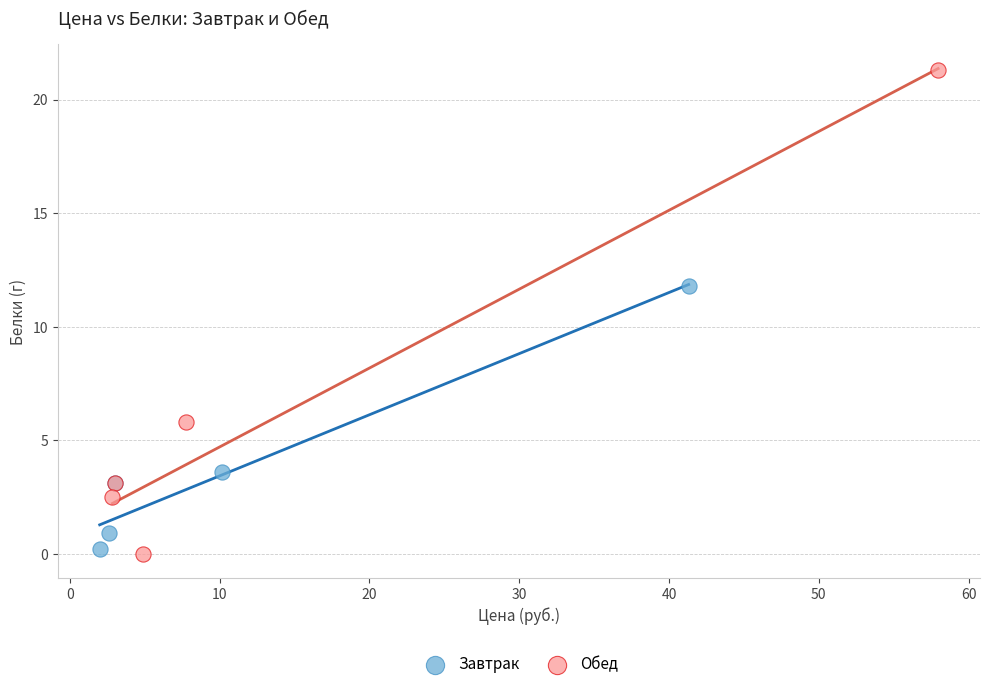

Which series has the widest spread of Y values?

Обед